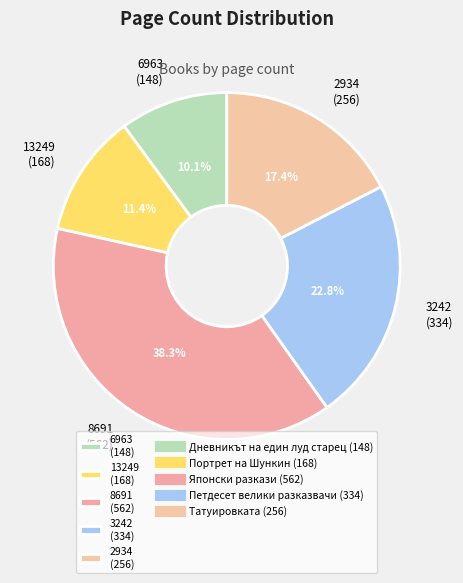

Combined, what portion of the pie is 2934 (256) and 6963 (148)?

27.5%